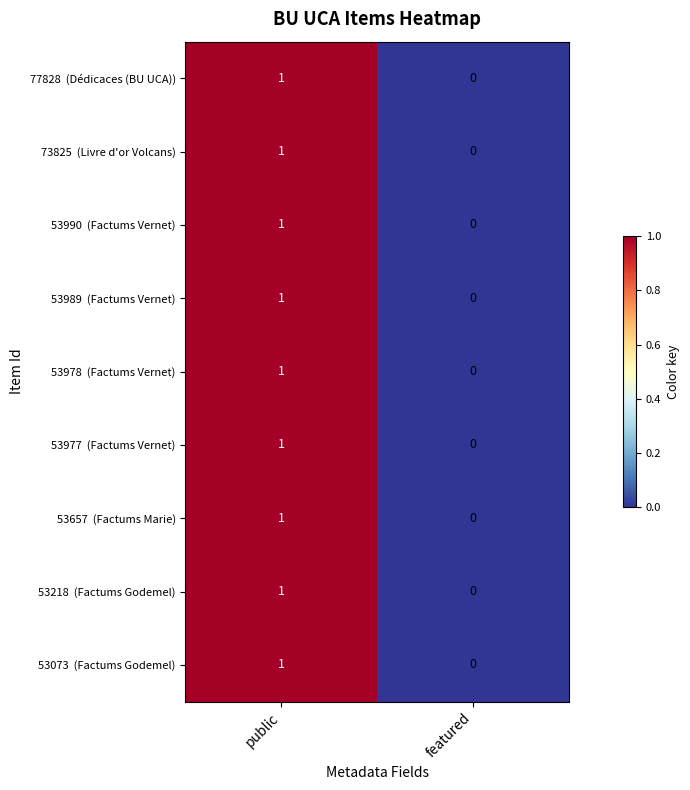

Which category has the lowest value across all series?

featured